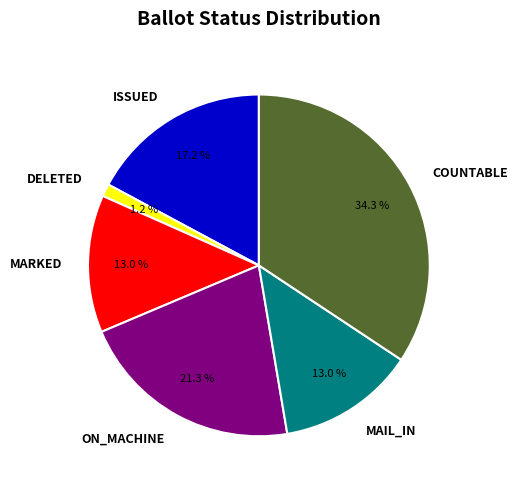

Is MAIL_IN the majority of the pie?

No